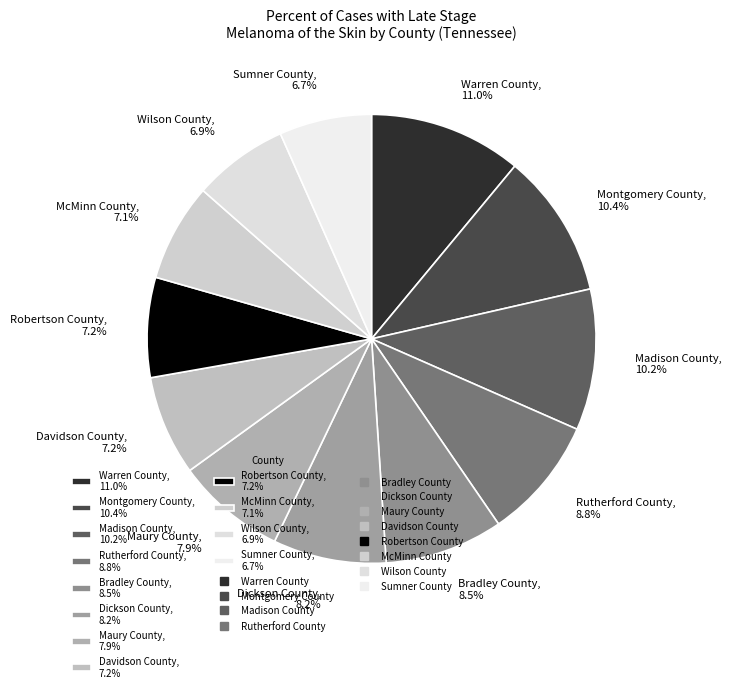

Is Rutherford County, 8.8% the majority of the pie?

No